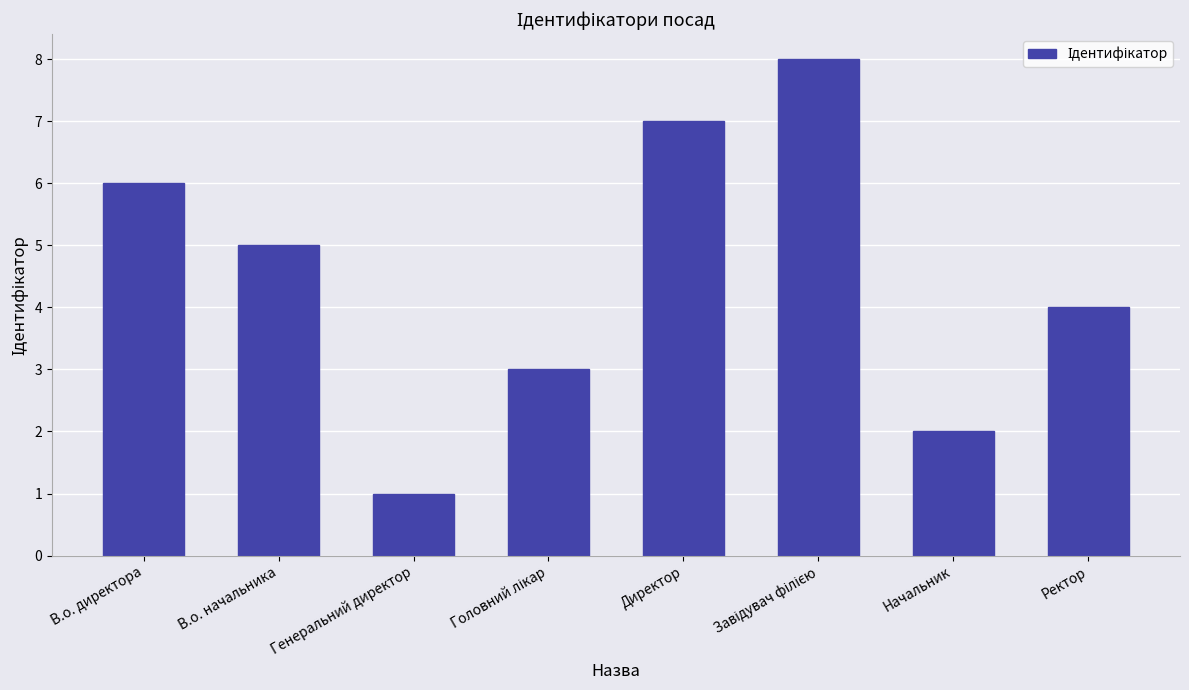

What value does the data have at Директор?

7